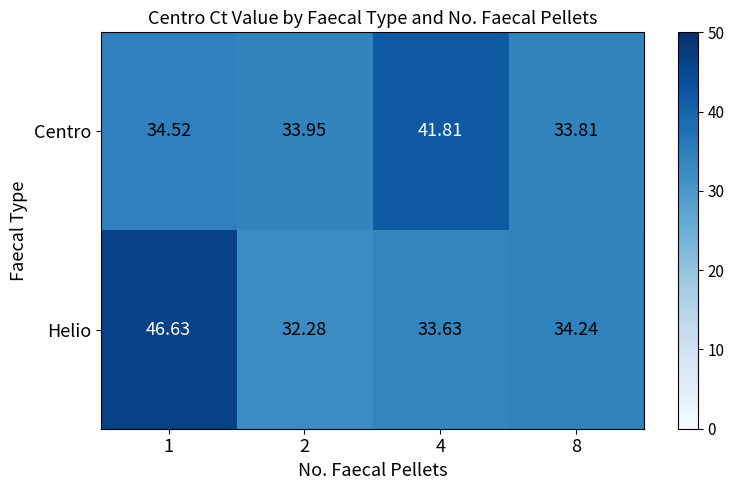

Which series changed the most between 1 and 4?

Helio